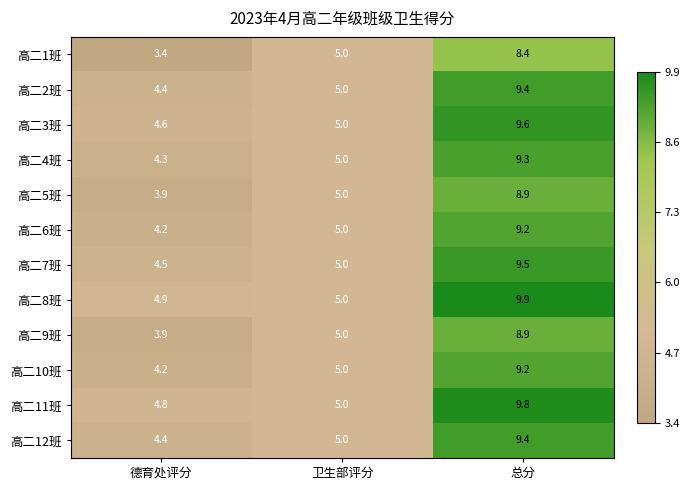

The 高二7班 series shows 1.5 at 卫生部评分. True or false?

False